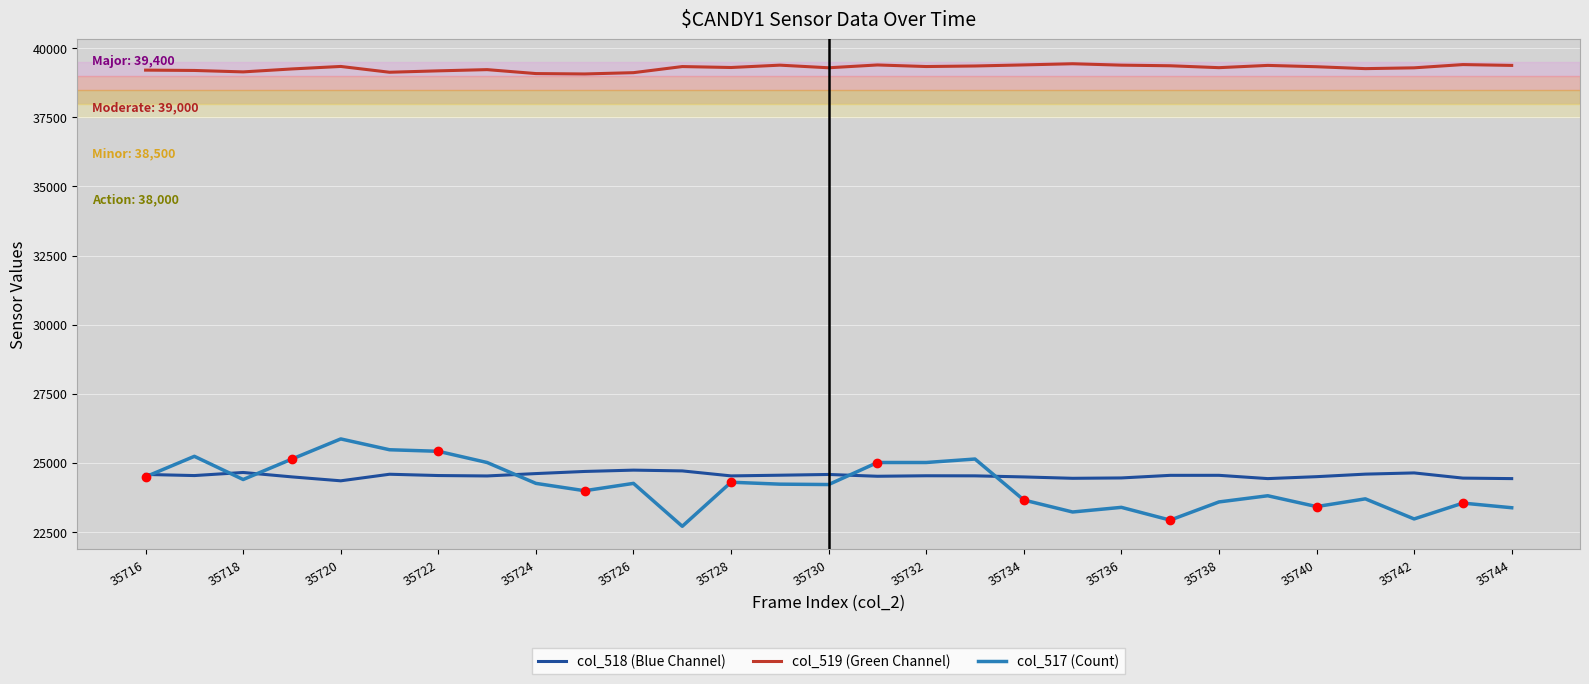

Reading left to right, transcribe all the data shown in this chart.

col_518 (Blue Channel): 24572	24531	24643	24483	24341	24579	24532	24517	24603	24680	24728	24700	24519	24544	24571	24506	24524	24521	24482	24432	24445	24539	24540	24421	24491	24583	24627	24439	24421
col_519 (Green Channel): 39214	39202	39150	39257	39347	39137	39188	39232	39089	39075	39122	39343	39309	39394	39299	39401	39344	39364	39403	39445	39394	39372	39303	39385	39337	39268	39297	39415	39385
col_517 (Count): 24486	25228	24388	25130	25858	25466	25410	25004	24248	23982	24248	22694	24290	24220	24206	25004	25004	25130	23646	23212	23380	22918	23576	23800	23408	23688	22960	23534	23366